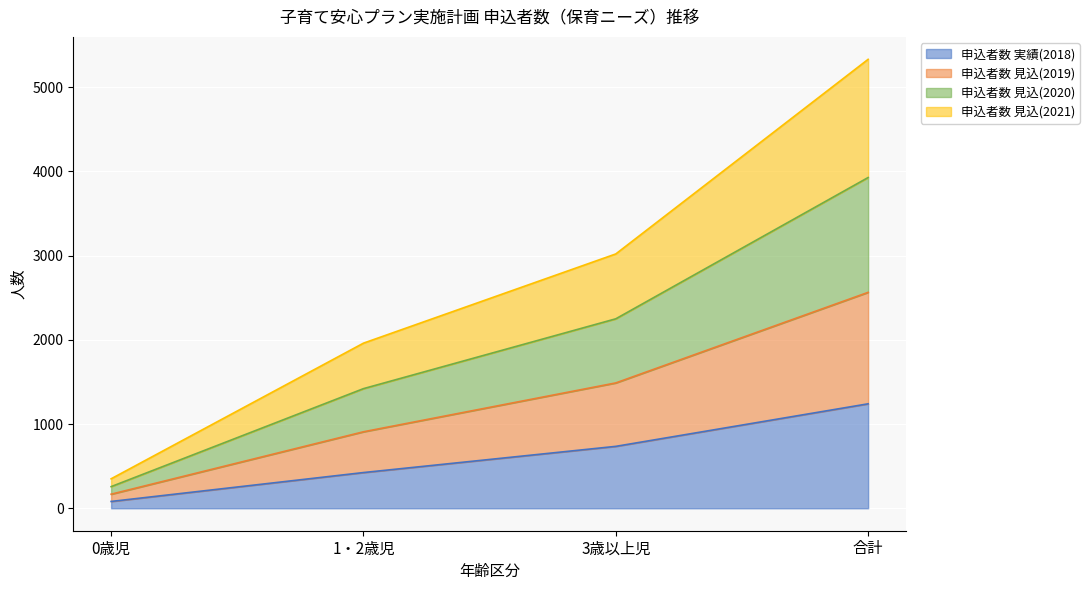

What is the smallest value displayed?

81